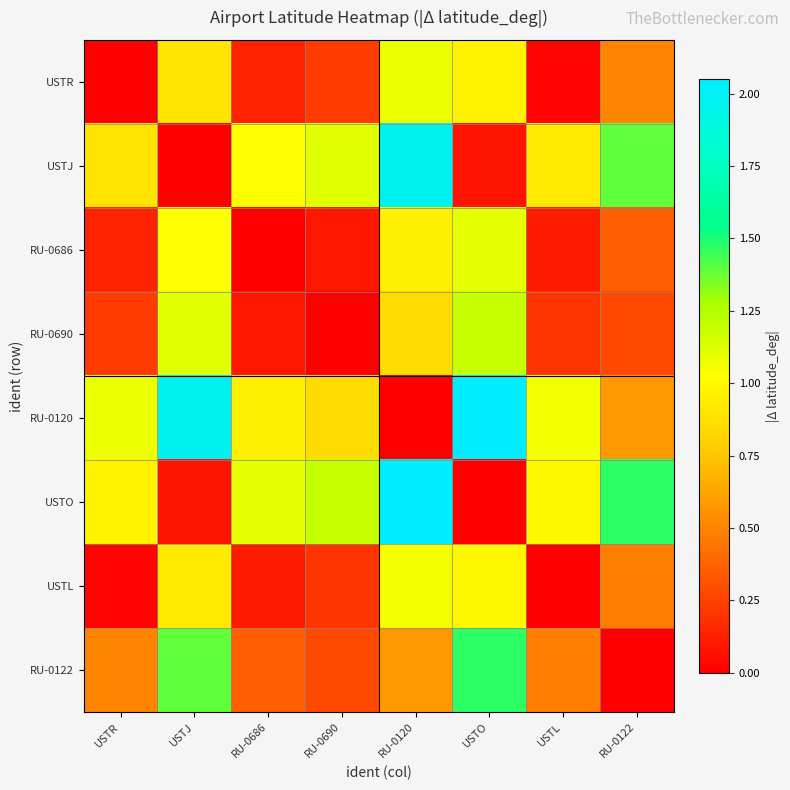

Reading left to right, transcribe all the data shown in this chart.

USTR: USTR=0.0	USTJ=0.9	RU-0686=0.1	RU-0690=0.2	RU-0120=1.1	USTO=1.0	USTL=0.0	RU-0122=0.5
USTJ: USTR=0.9	USTJ=0.0	RU-0686=1.0	RU-0690=1.1	RU-0120=2.0	USTO=0.1	USTL=0.9	RU-0122=1.4
RU-0686: USTR=0.1	USTJ=1.0	RU-0686=0.0	RU-0690=0.1	RU-0120=0.9	USTO=1.1	USTL=0.1	RU-0122=0.4
RU-0690: USTR=0.2	USTJ=1.1	RU-0686=0.1	RU-0690=0.0	RU-0120=0.9	USTO=1.2	USTL=0.2	RU-0122=0.3
RU-0120: USTR=1.1	USTJ=2.0	RU-0686=0.9	RU-0690=0.9	RU-0120=0.0	USTO=2.0	USTL=1.1	RU-0122=0.6
USTO: USTR=1.0	USTJ=0.1	RU-0686=1.1	RU-0690=1.2	RU-0120=2.0	USTO=0.0	USTL=1.0	RU-0122=1.5
USTL: USTR=0.0	USTJ=0.9	RU-0686=0.1	RU-0690=0.2	RU-0120=1.1	USTO=1.0	USTL=0.0	RU-0122=0.5
RU-0122: USTR=0.5	USTJ=1.4	RU-0686=0.4	RU-0690=0.3	RU-0120=0.6	USTO=1.5	USTL=0.5	RU-0122=0.0